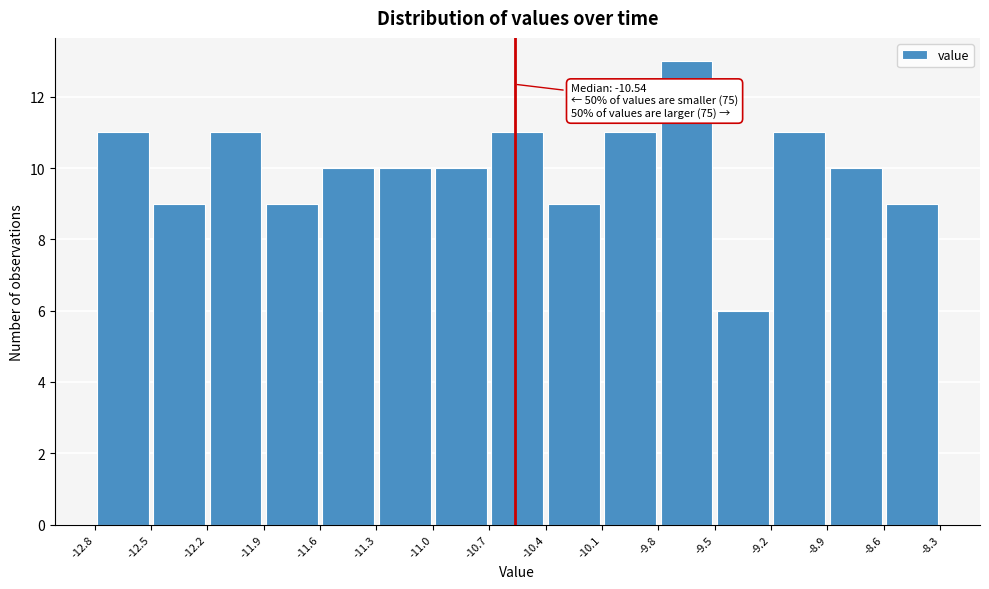

Which range on the x-axis has the tallest bar?

-9.8 to -9.5